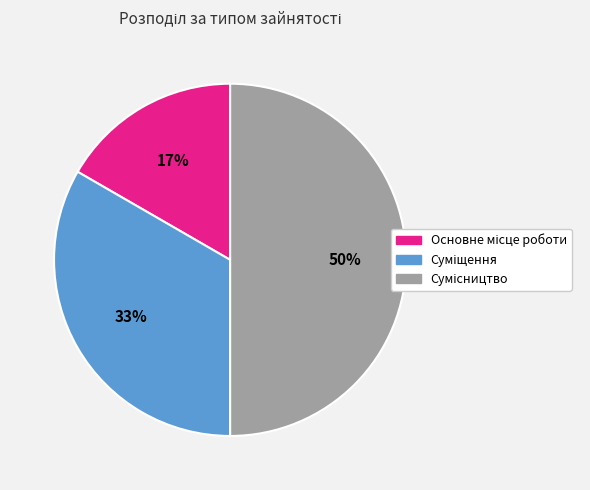

To the nearest percent, what is the difference between the largest and smallest slice percentages?

33%